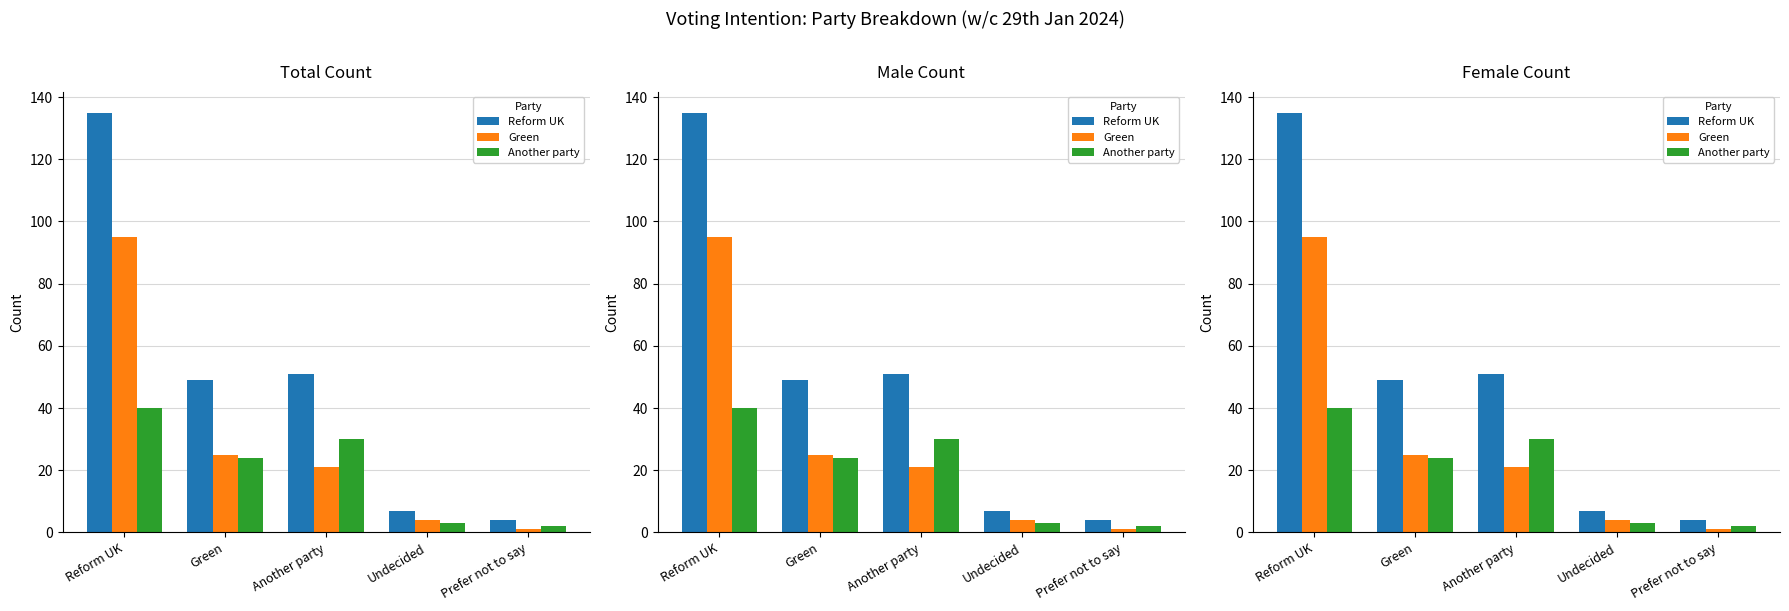

Is it true that Reform UK equals 7 at Undecided?

True